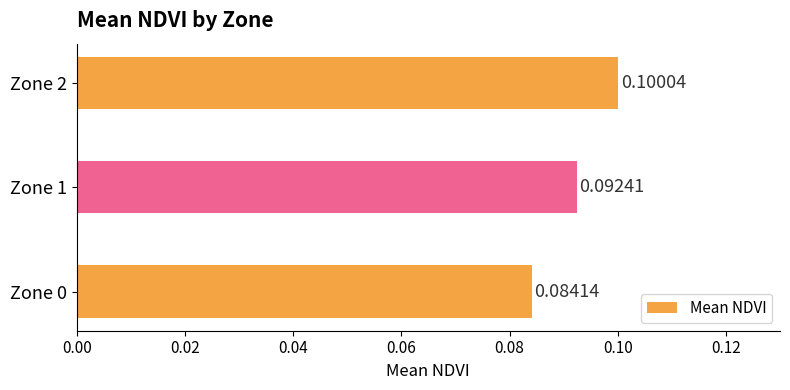

Rank the categories by value from highest to lowest.

Zone 2, Zone 1, Zone 0